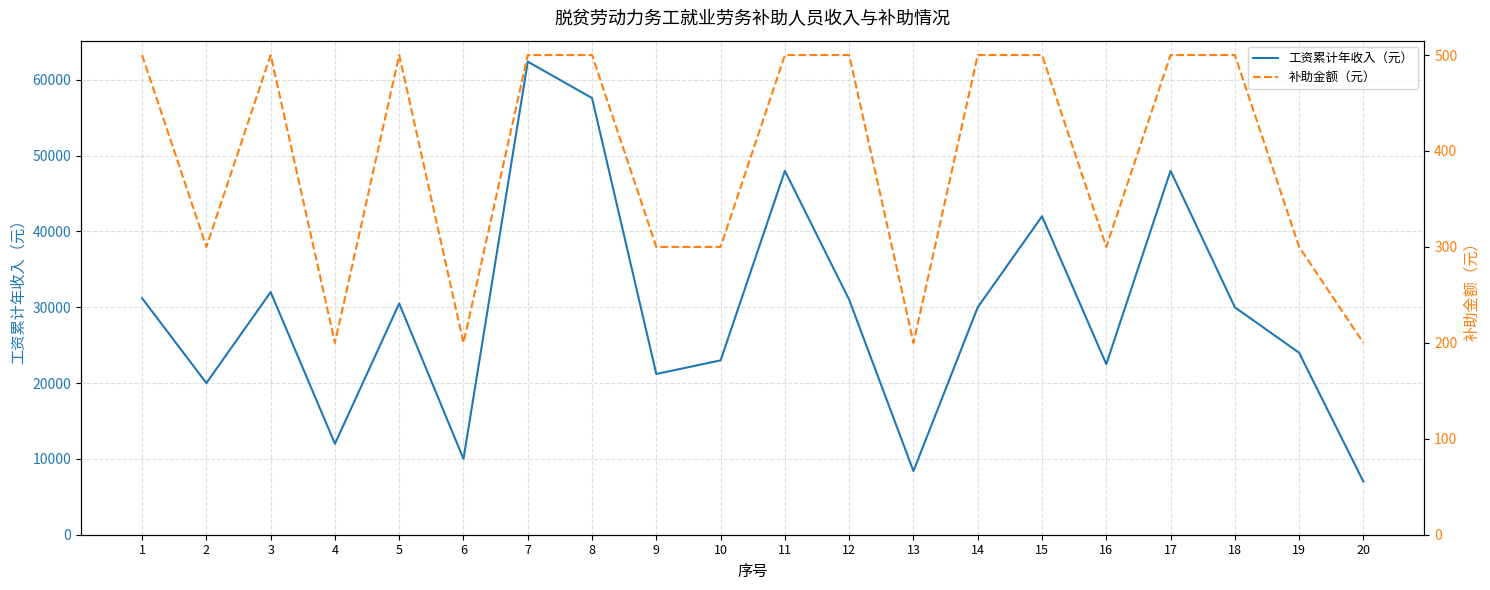

What is the difference between the second highest and minimum values in the 工资累计年收入（元） series?

50600